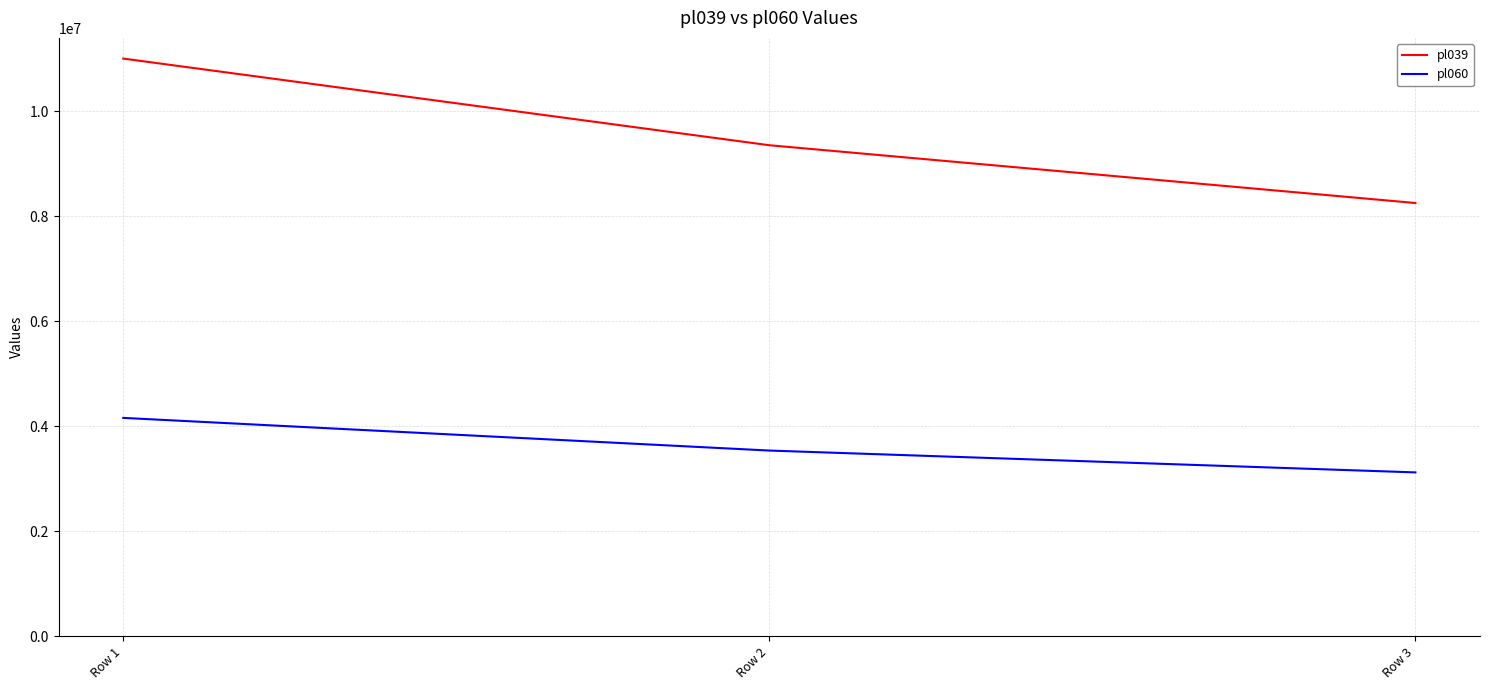

What is the sum of the pl039 values at Row 1 and Row 2?

20350000